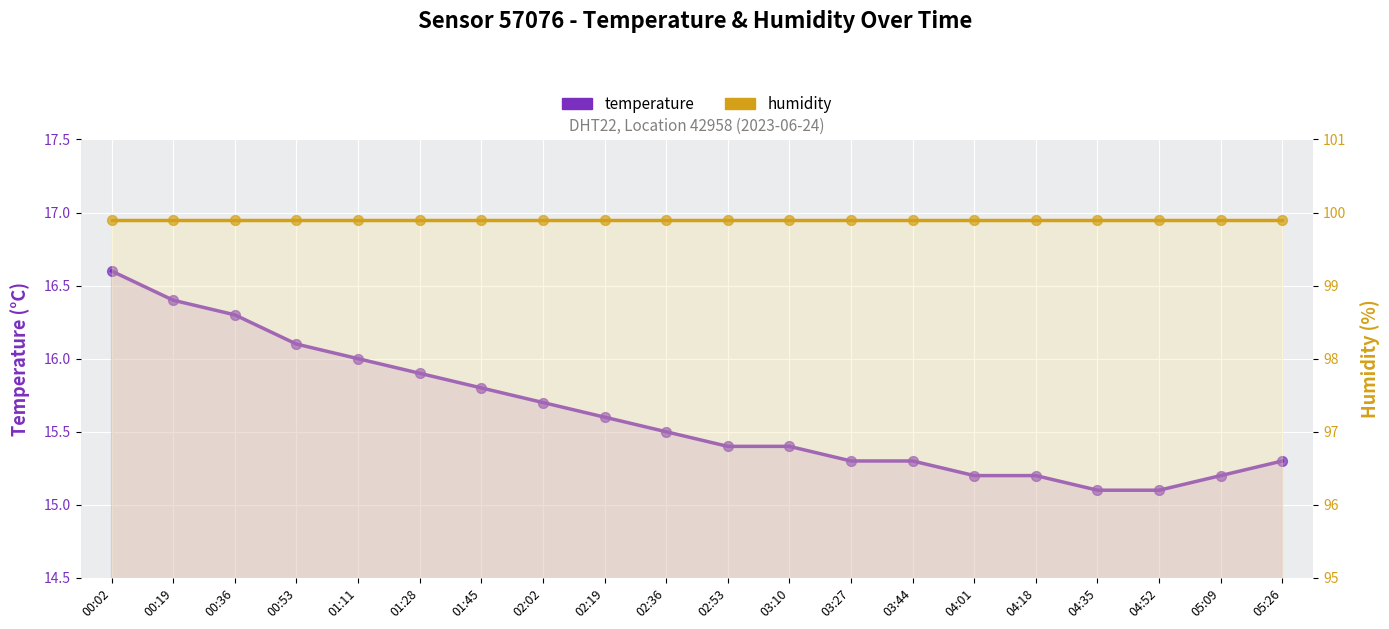

At which category is the sum across all series the highest?

00:02